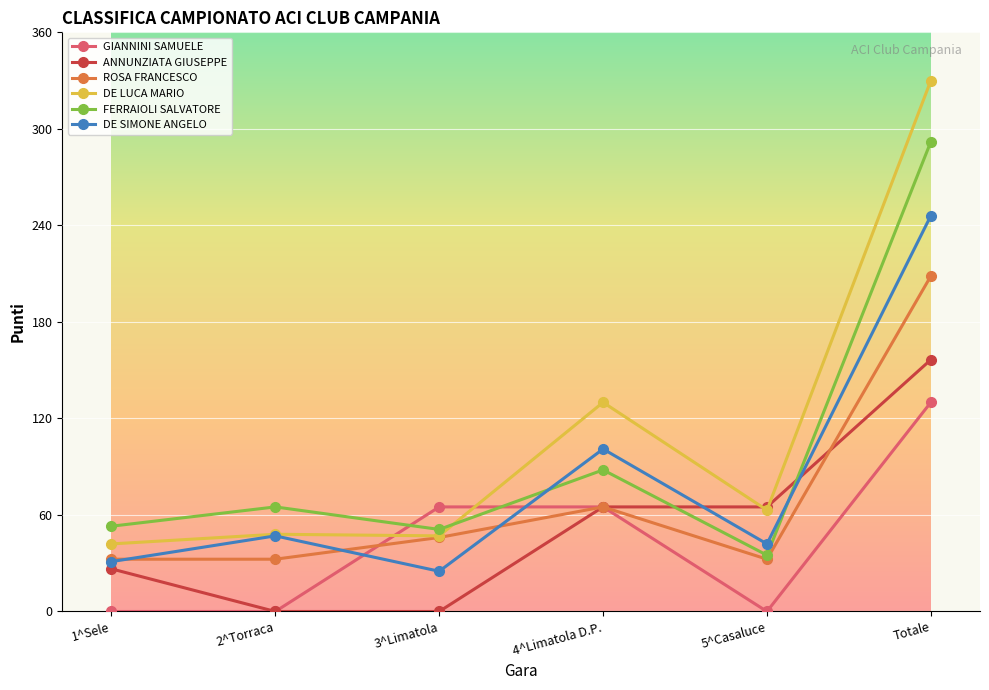

What is the difference between the maximum and minimum values in the ROSA FRANCESCO series?

176.0